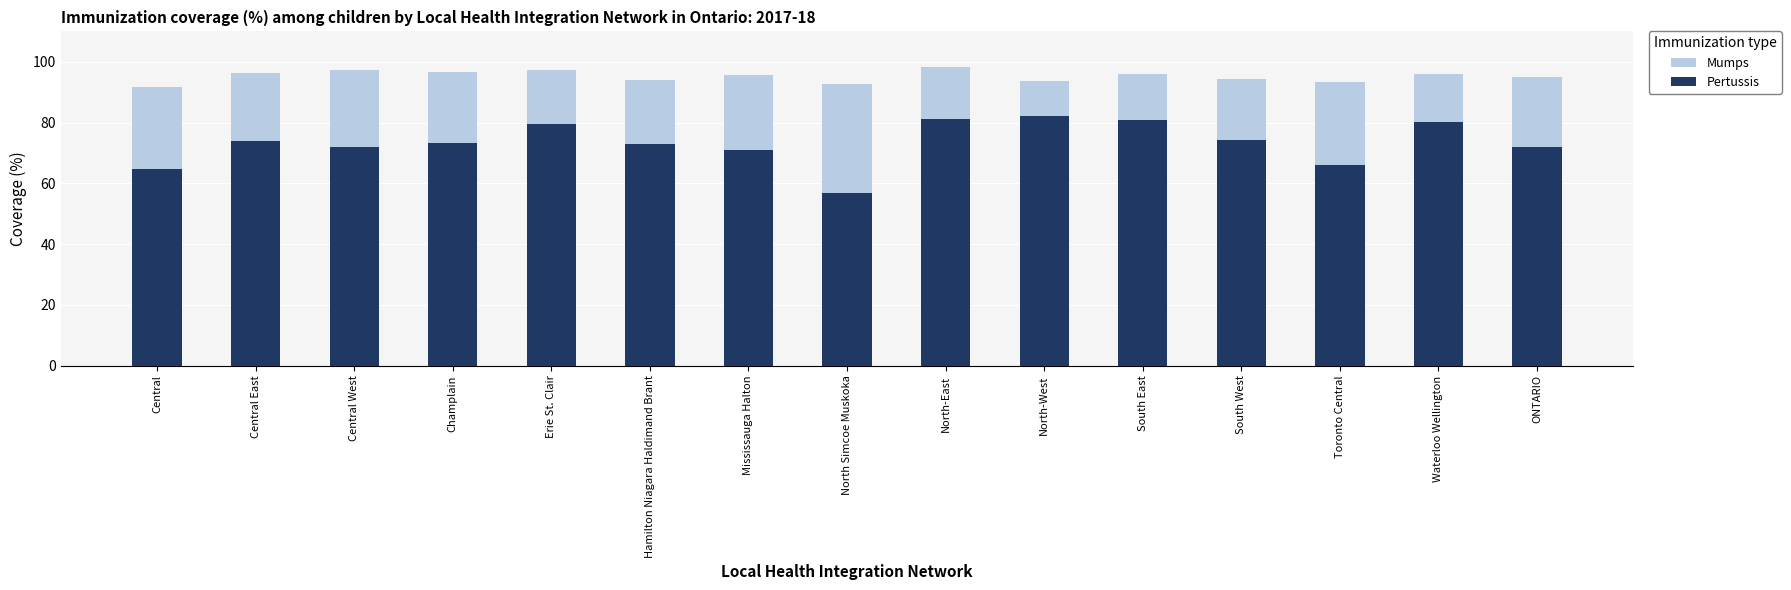

Reading left to right, extract all data points from this chart.

Mumps: 91.6	96.4	97.3	96.6	97.2	94.0	95.7	92.7	98.2	93.8	96.0	94.3	93.3	96.1	95.0
Pertussis: 64.8	73.9	71.9	73.4	79.4	72.9	70.9	56.7	81.1	82.0	80.7	74.3	66.2	80.3	72.1